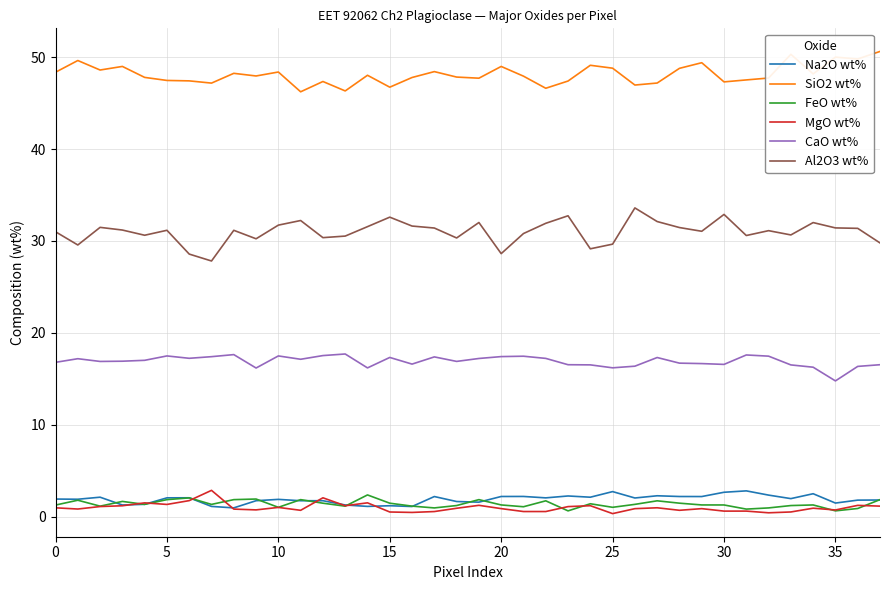

After their last crossing, which series has the higher values: Na2O wt% or MgO wt%?

Na2O wt%